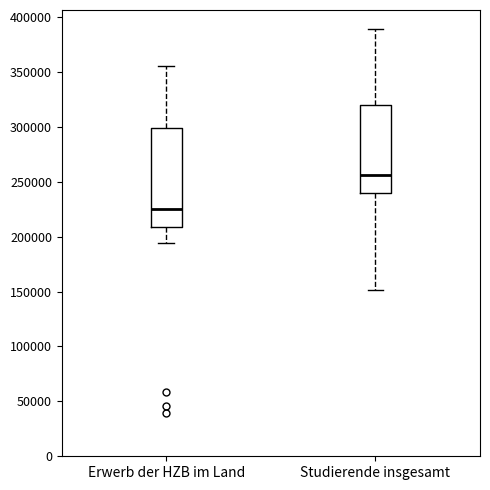

Reading left to right, read every box against the y-axis: the position of its median line, the range the box covers, and the ends of its whiskers. The values are not printed on the chart, so give them approximately, as read against the axis.

Erwerb der HZB im Land: median 225000, box 210000 to 300000, whiskers 195000 to 355000
Studierende insgesamt: median 255000, box 240000 to 320000, whiskers 150000 to 390000